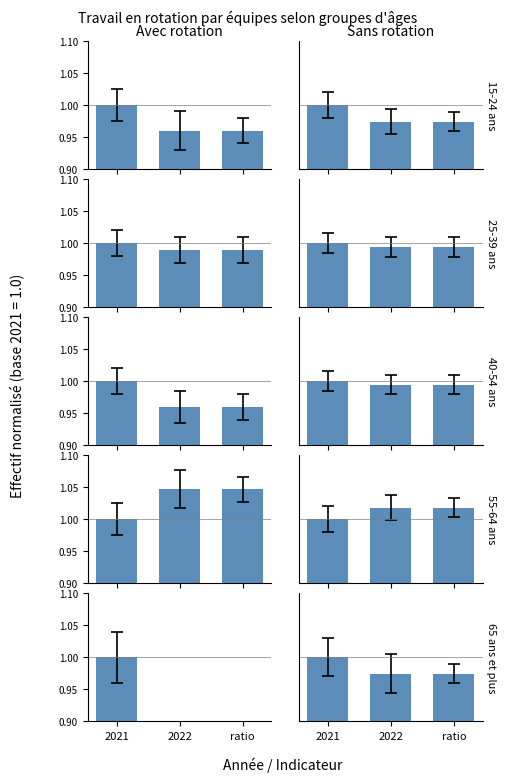

What is the total value across all series at 2022?

5.0